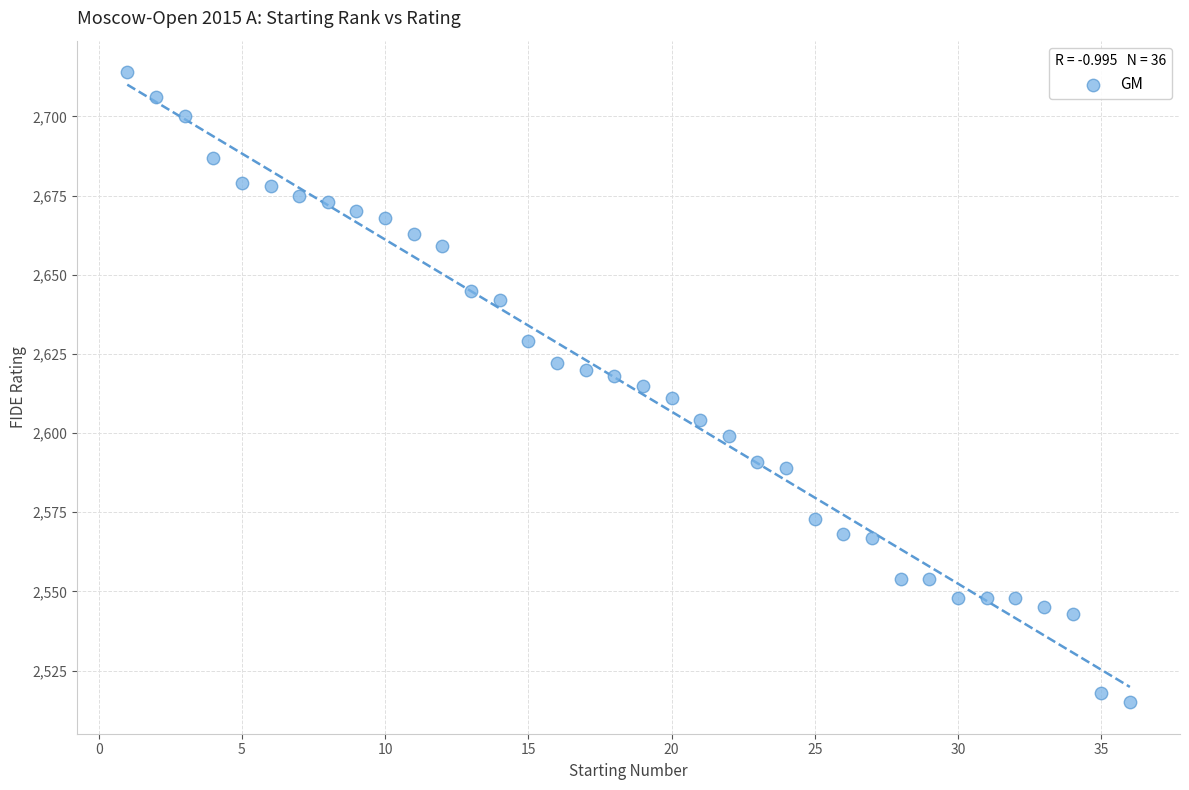

What is the range of Y values (max minus min)?

199